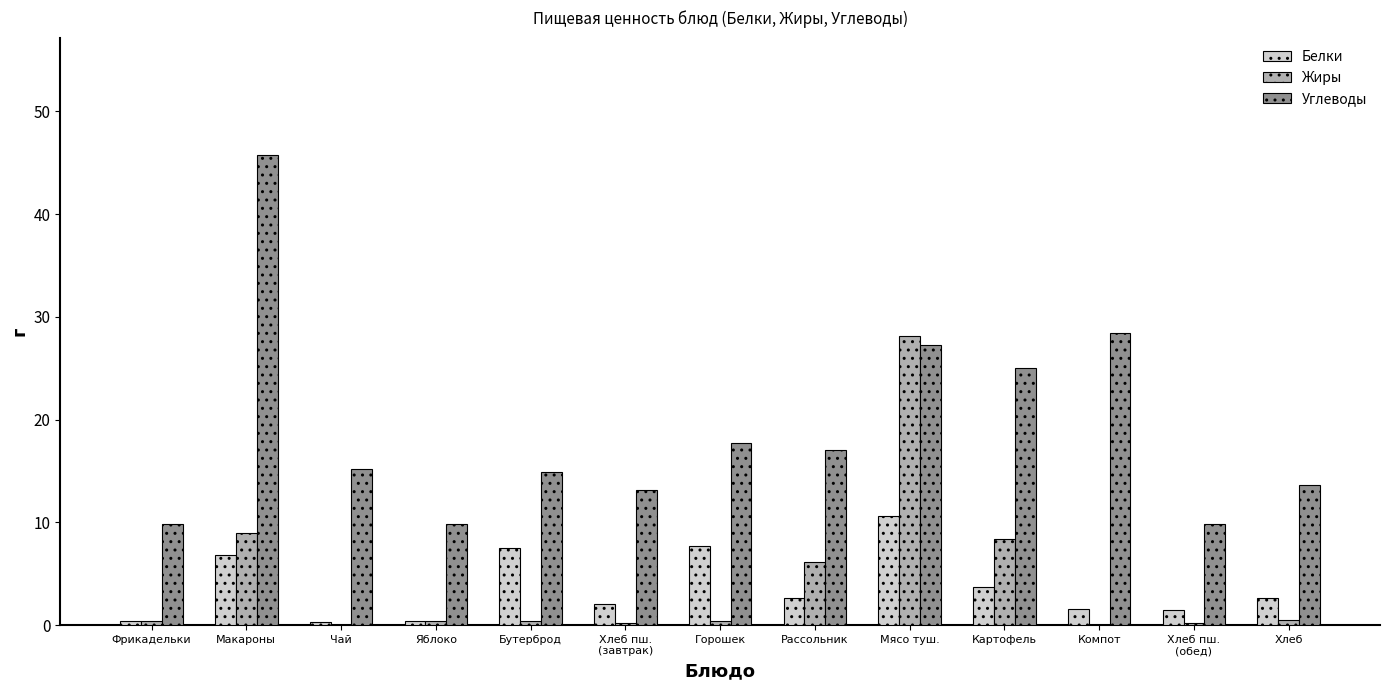

Is the value of Белки at Рассольник greater than the value of Жиры at Чай?

Yes